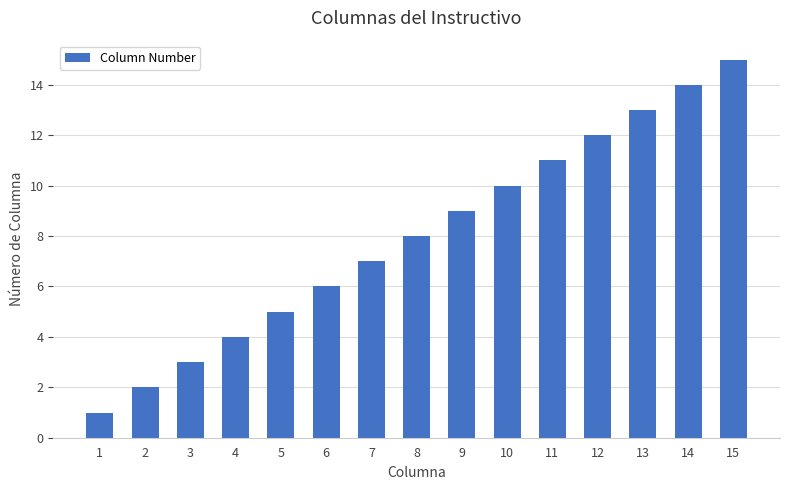

The value at 12 is 12. True or false?

True